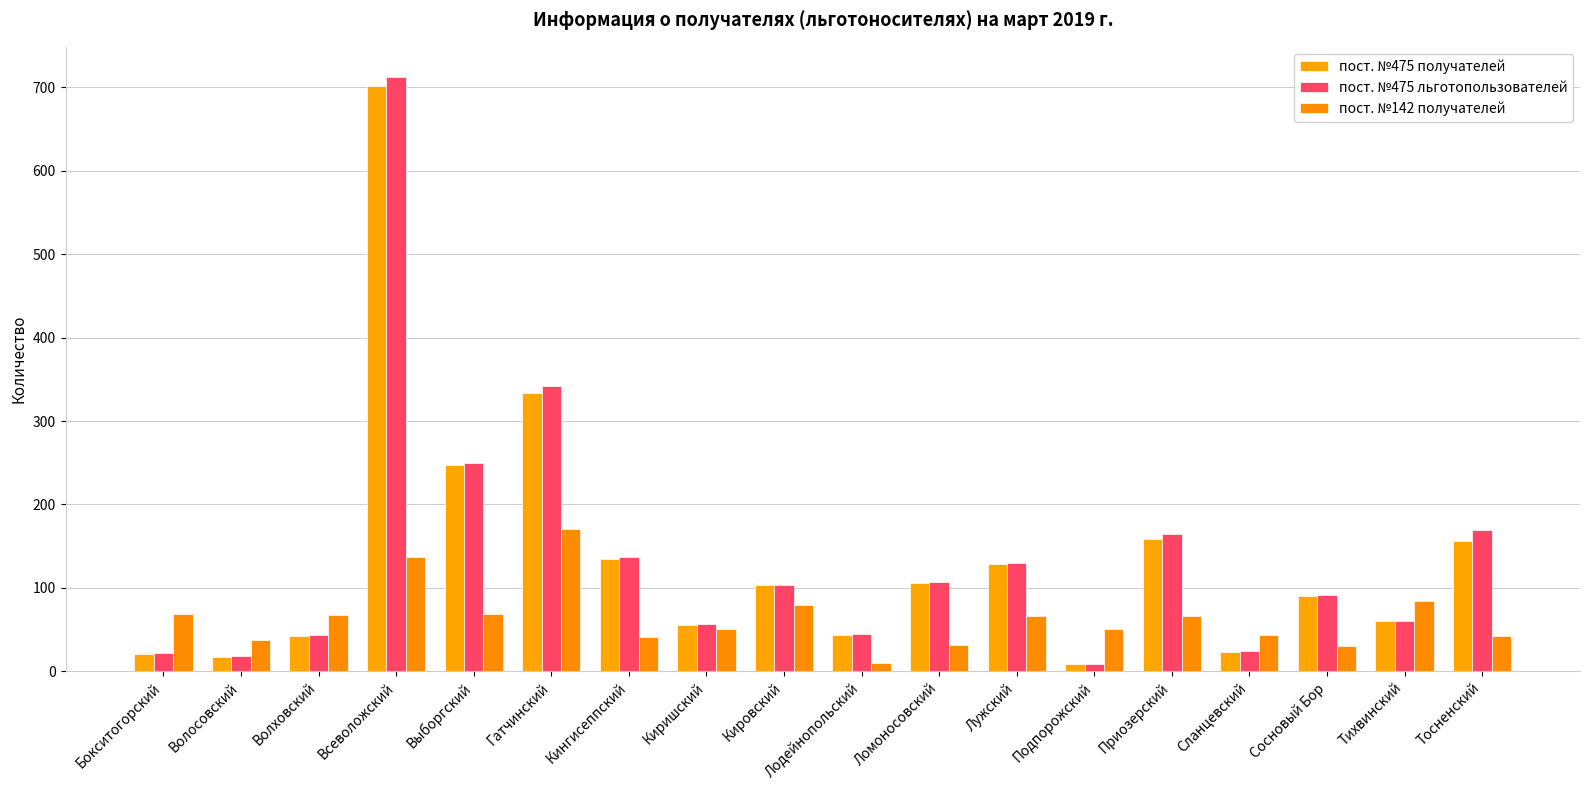

Does the chart contain stacked bars?

No